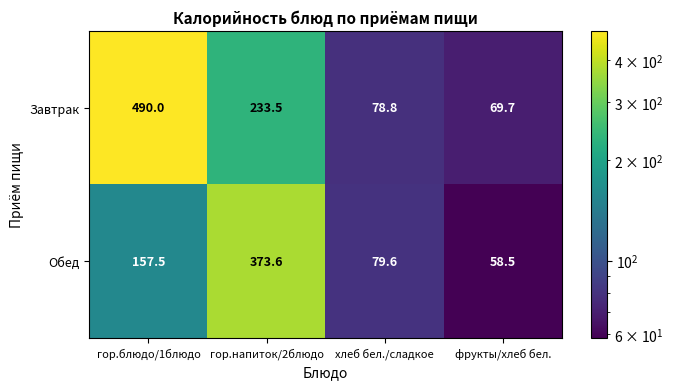

Read the Обед value at хлеб бел./сладкое.

79.6